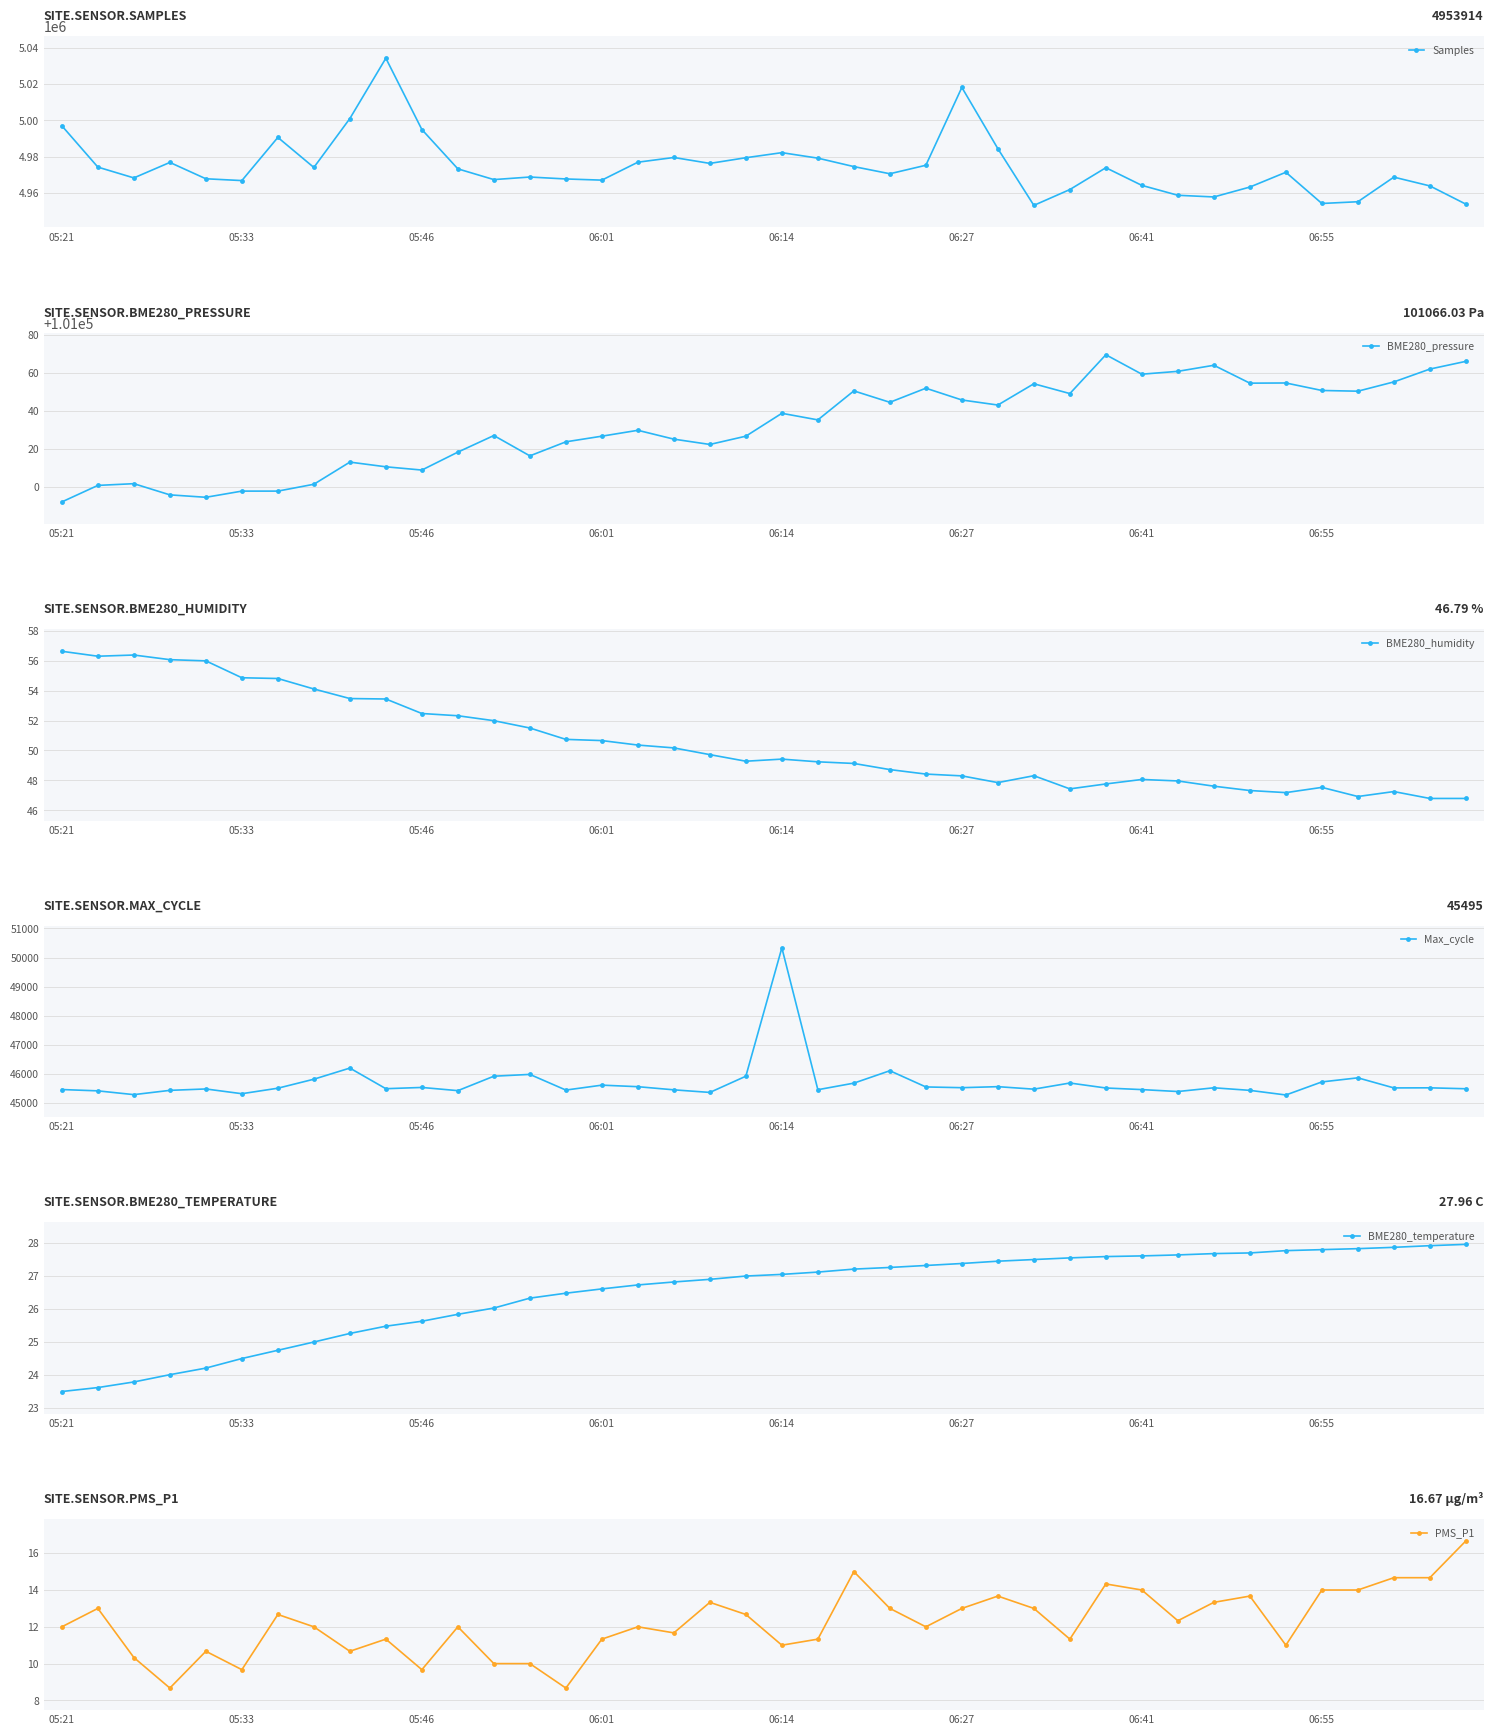

True or false: Max_cycle and BME280_temperature cross at least once.

False